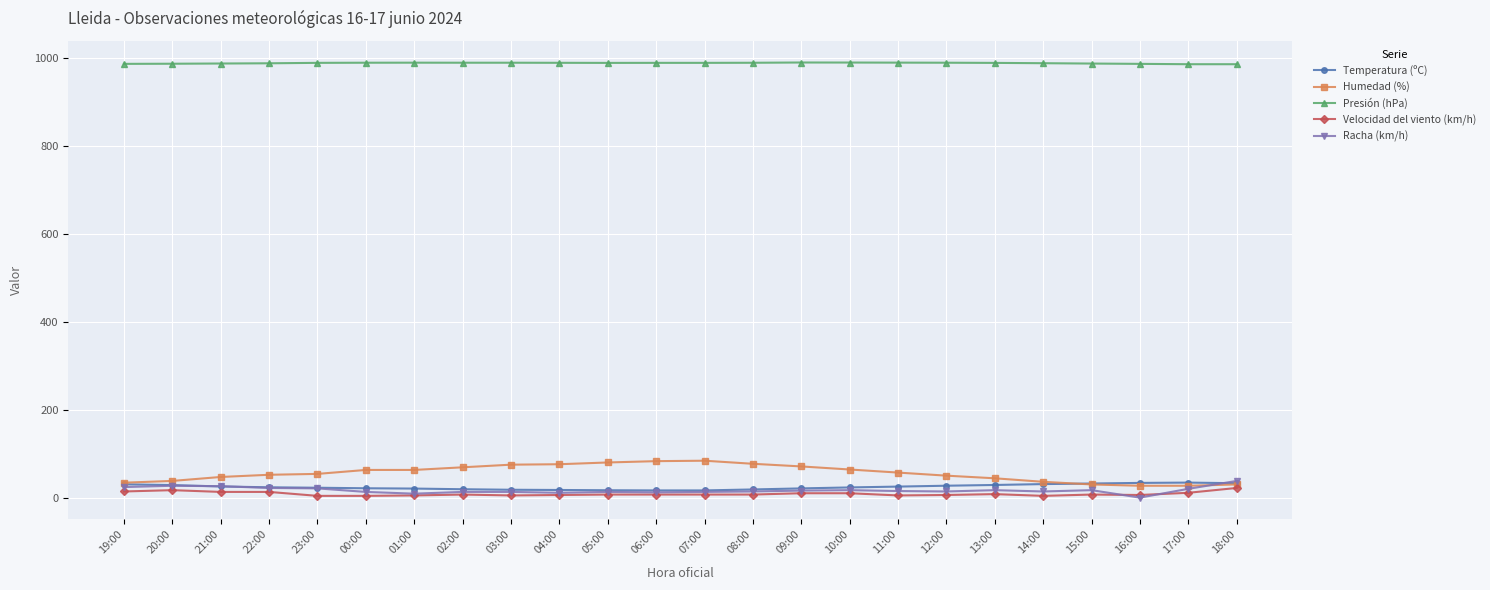

Read the Velocidad del viento (km/h) value at 16:00.

6.0